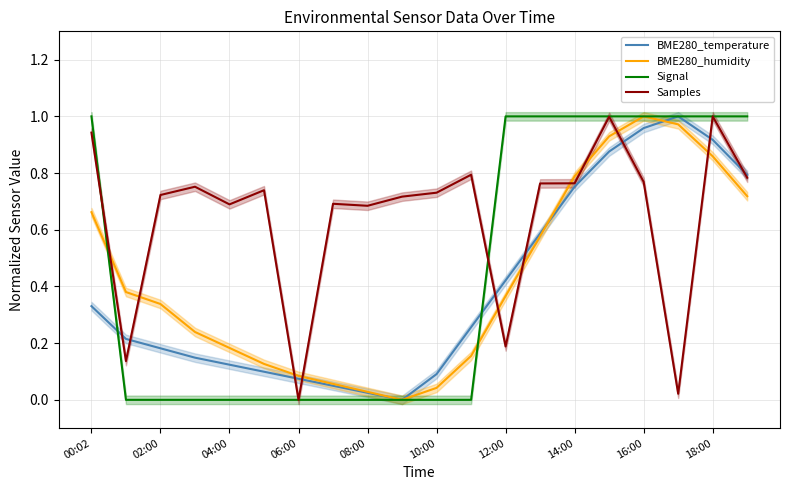

What is the label of the 18th point from the left?

17